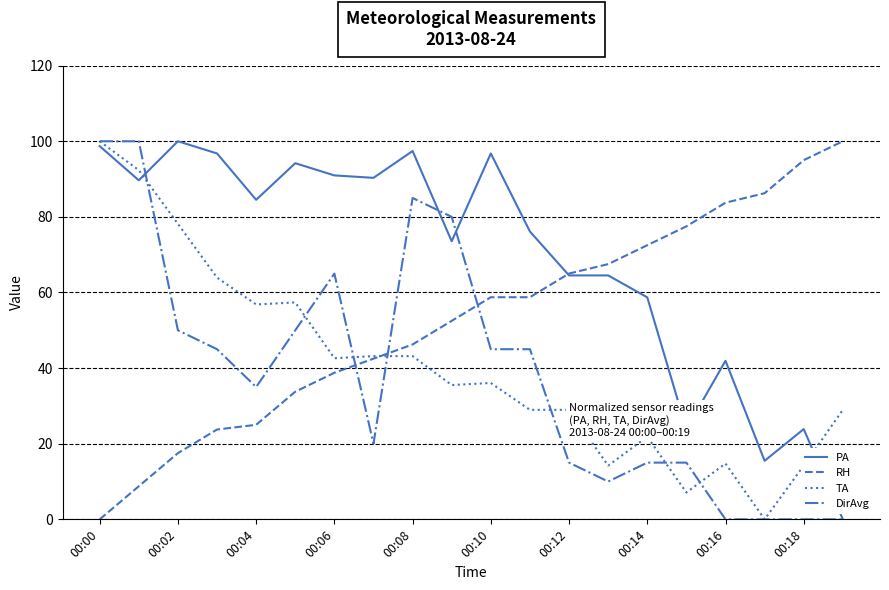

True or false: PA and TA intersect in this chart.

True